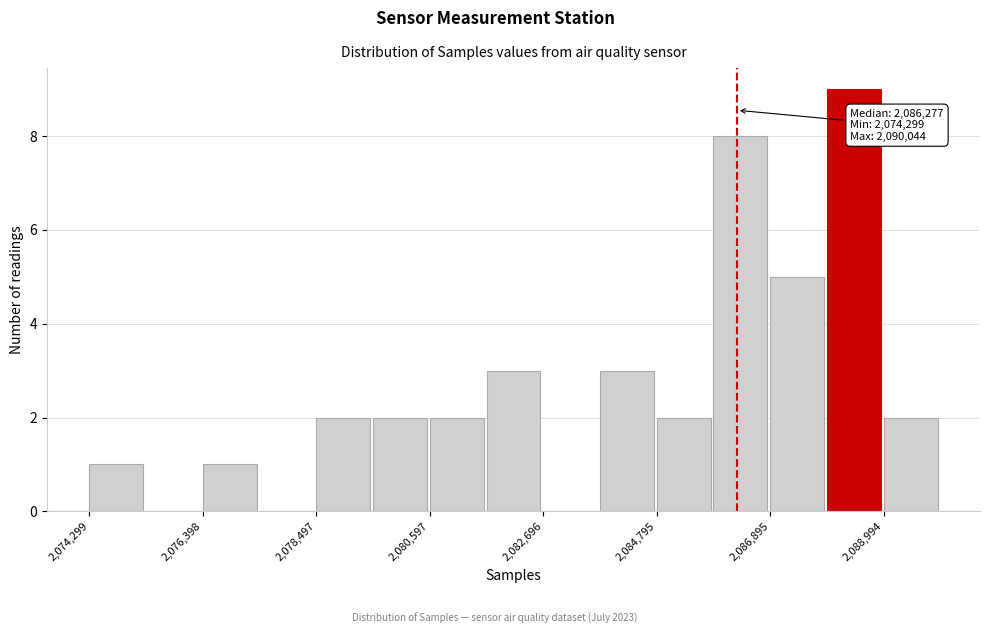

Read against the x-axis, roughly where is the centre of the tallest bar?

2088500